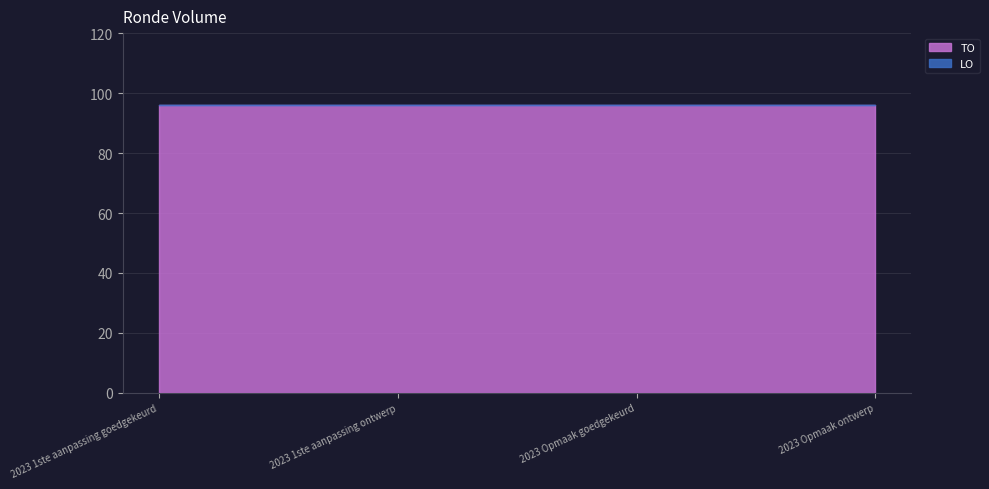

What position from the right is 2023 Opmaak goedgekeurd?

2